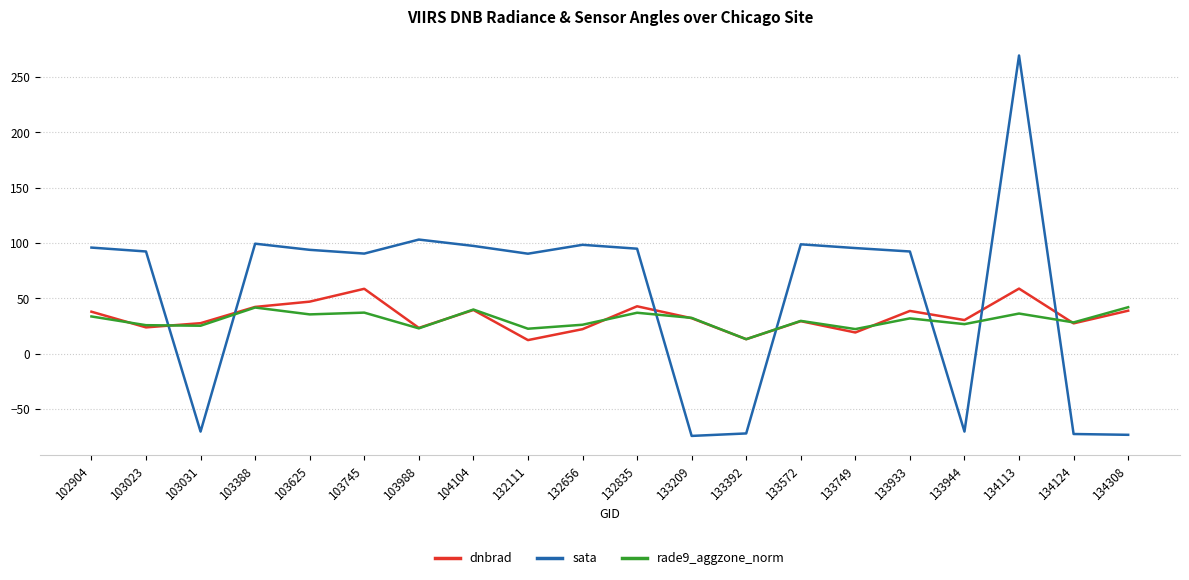

Which series has the largest total across all categories?

sata